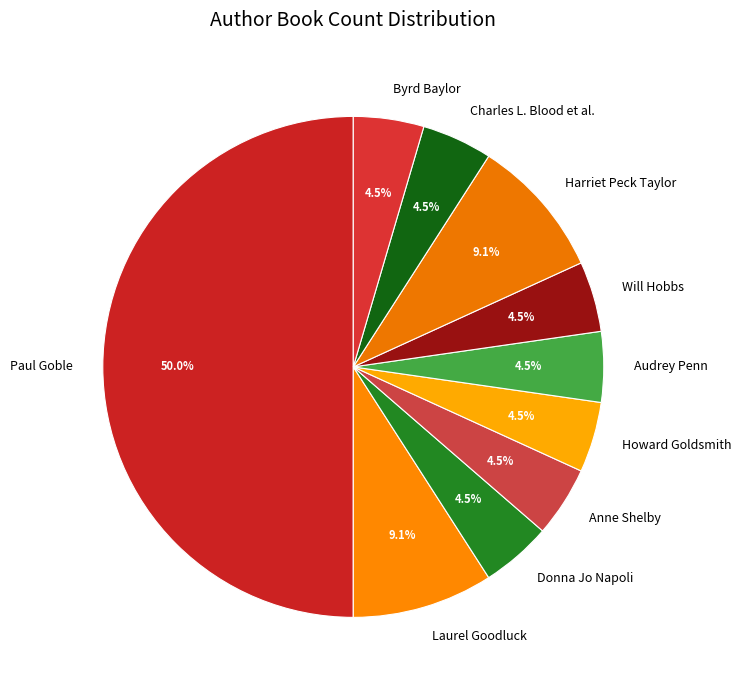

Which slice is the largest?

Paul Goble